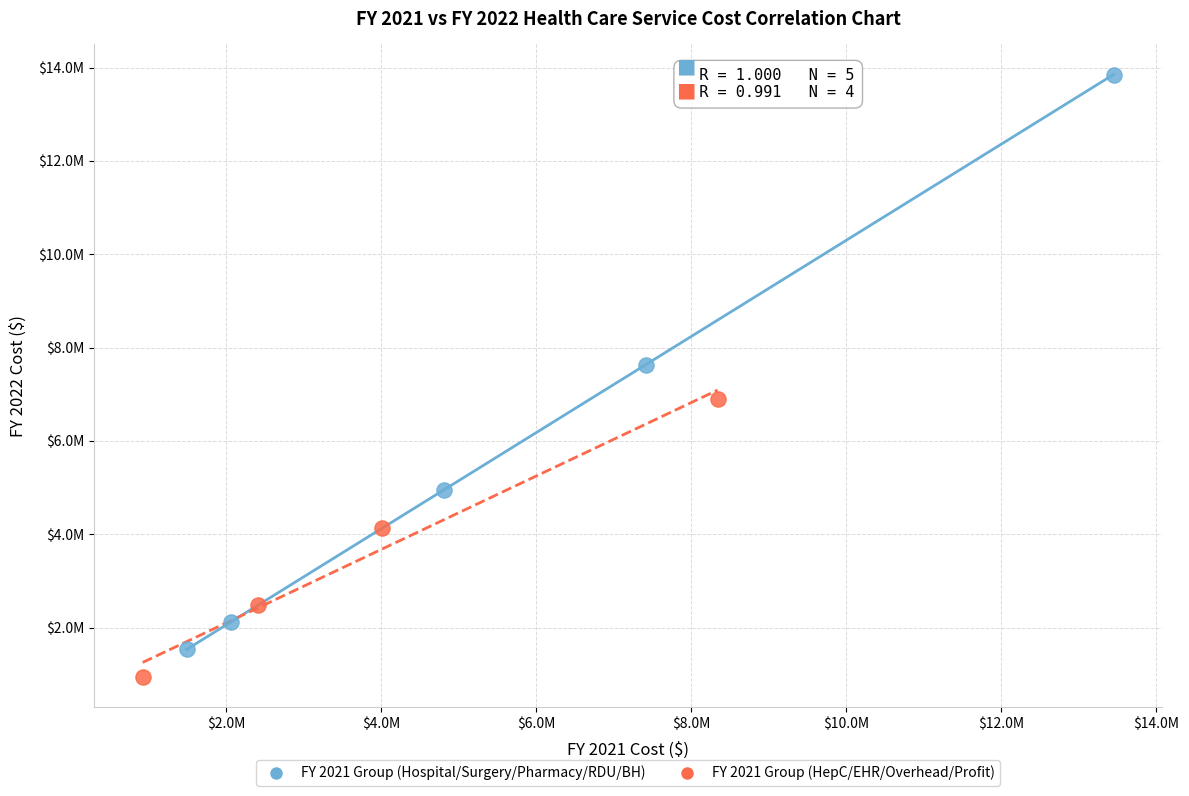

Which series reaches the minimum Y coordinate?

FY 2021 Group (HepC/EHR/Overhead/Profit)